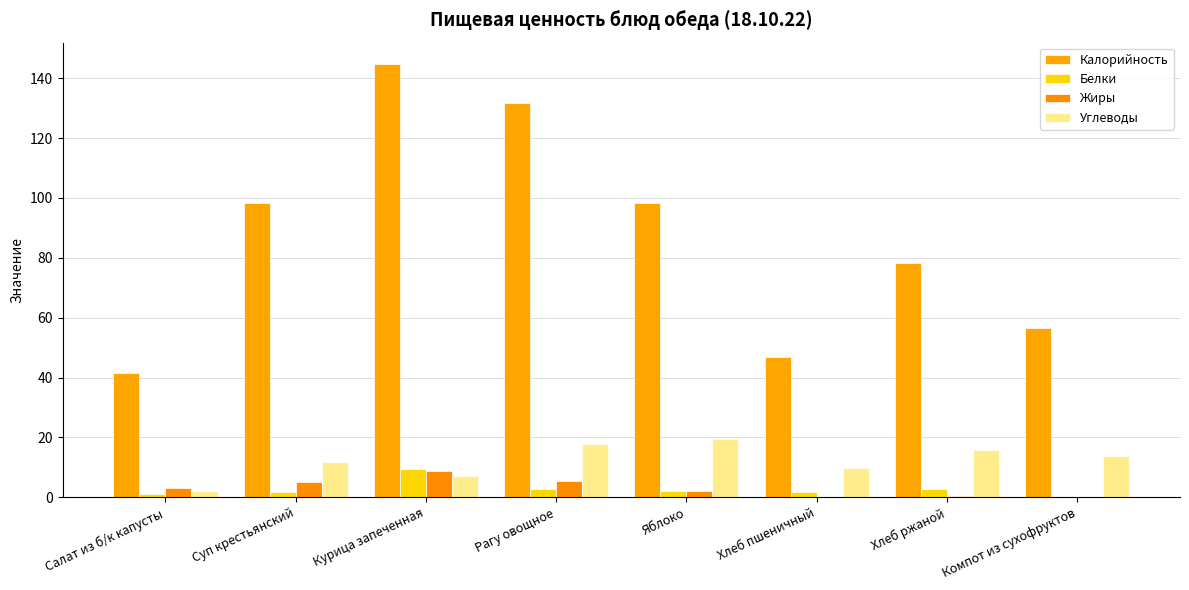

Are the bars horizontal?

No